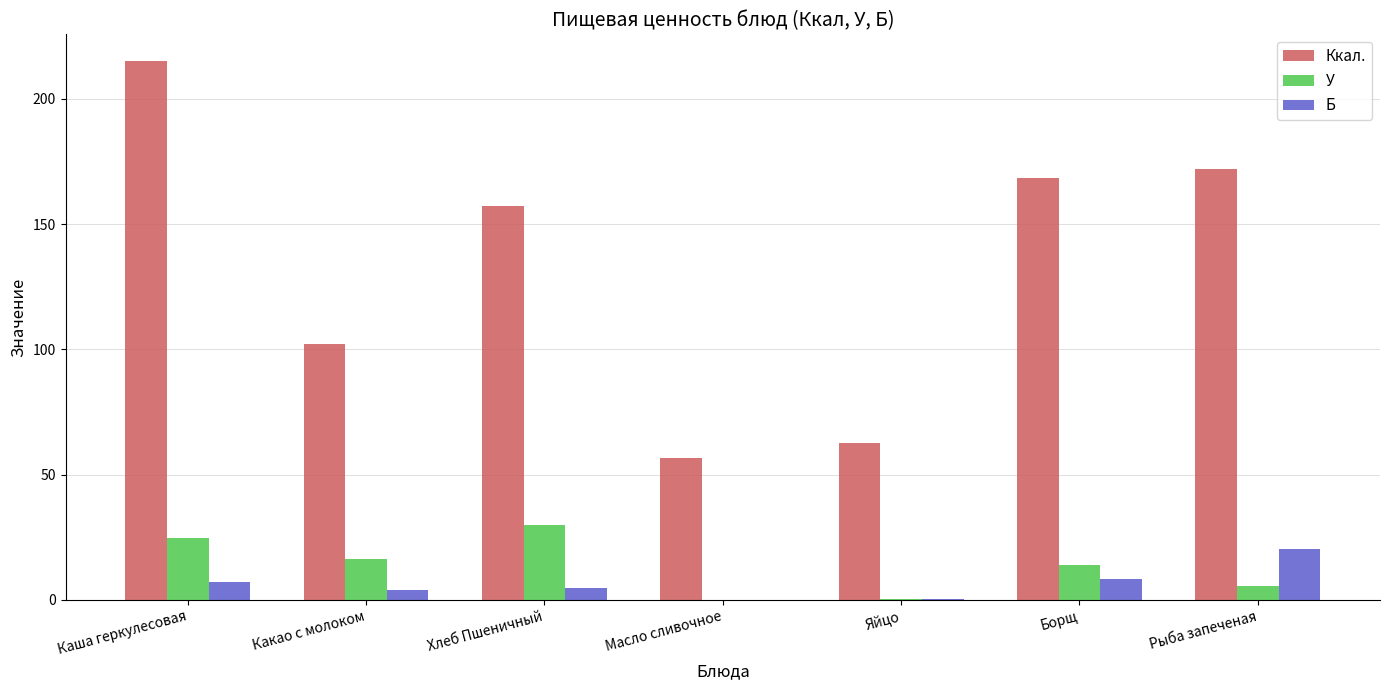

What is the maximum value shown in the chart?

215.1